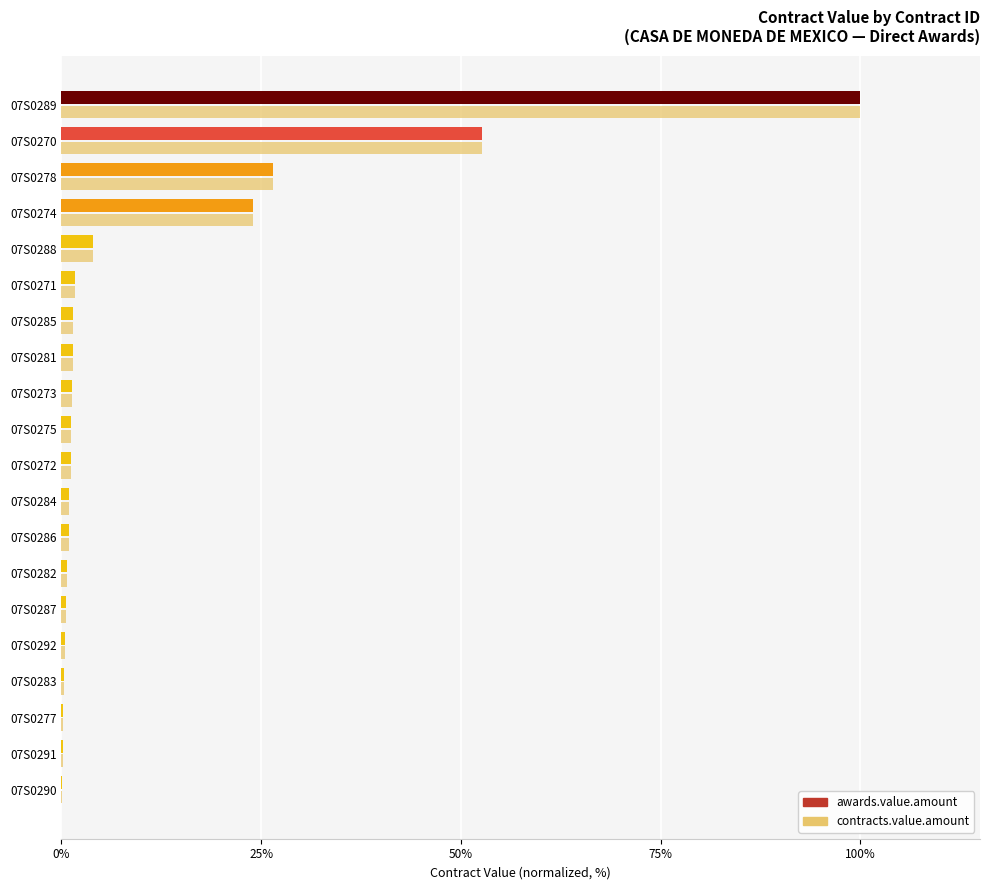

What is the sum of all contracts.value.amount values?

219.7